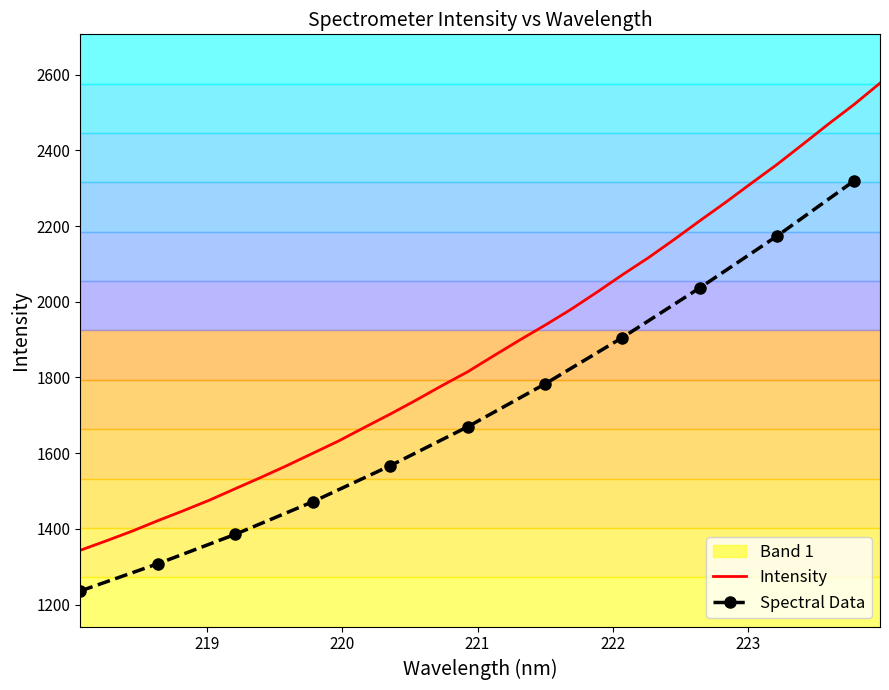

What is the minimum value shown in the chart?

1343.9